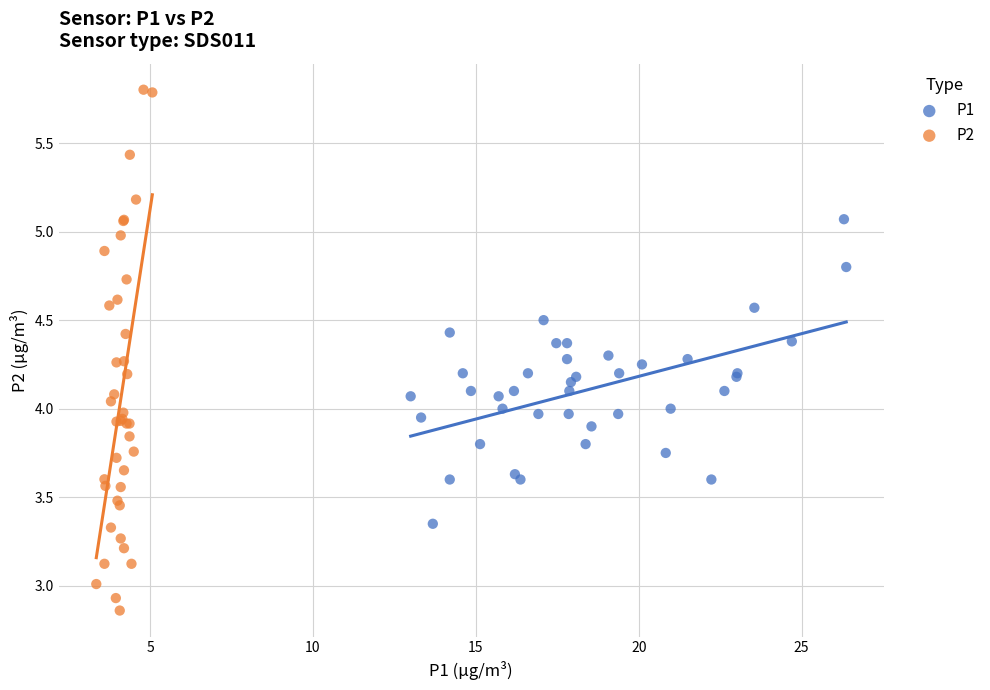

Which series has the largest Y range (max minus min)?

P2